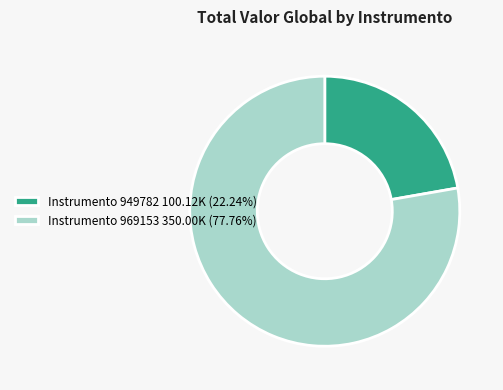

Do Instrumento 969153 350.00K (77.76%) and Instrumento 949782 100.12K (22.24%) together represent more than half of the pie?

Yes